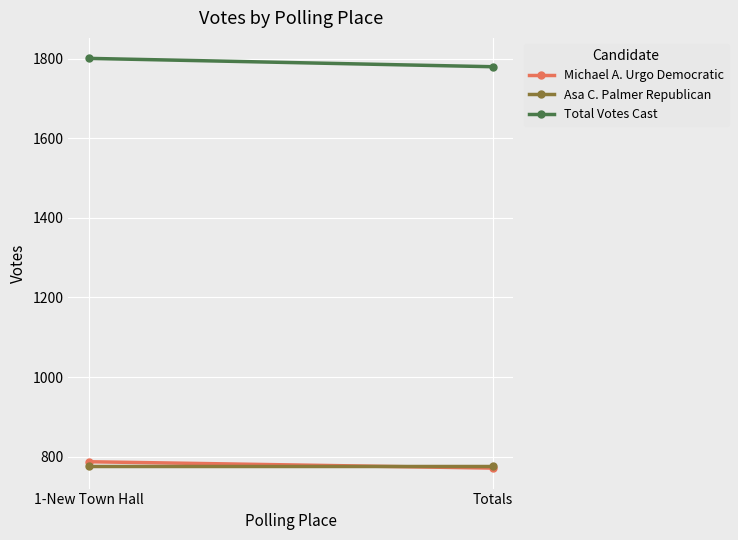

What is the label of the 1st point from the left?

1-New Town Hall